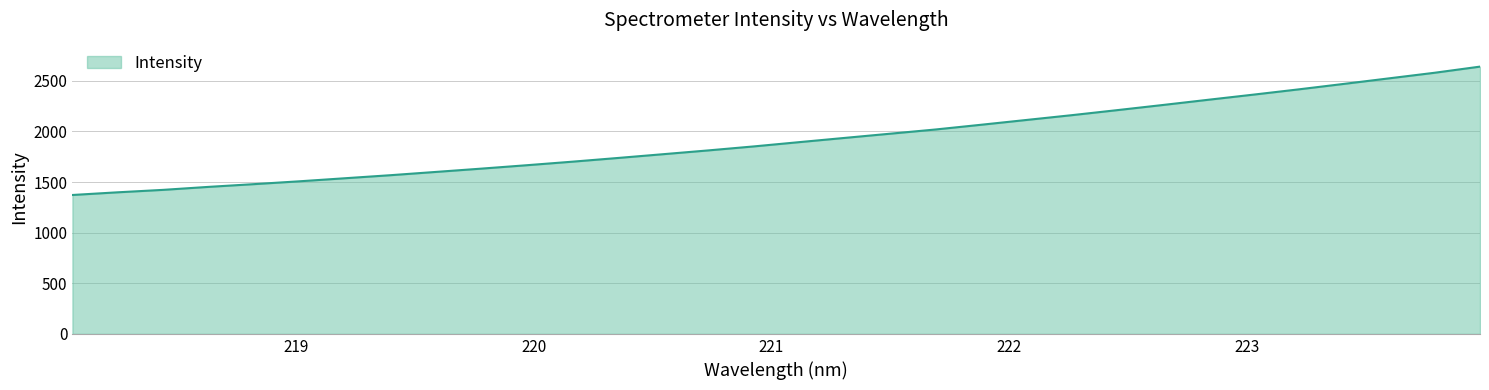

True or false: the data has more than 2 interior local peaks.

False